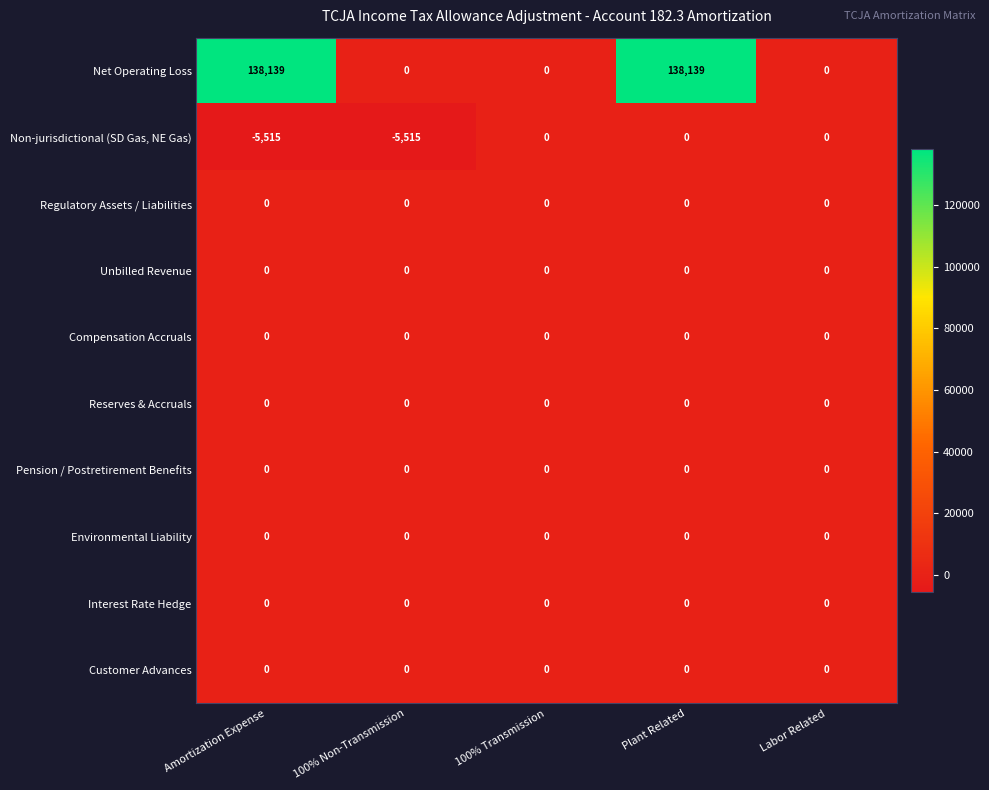

Between 100% Non-Transmission and Labor Related, which series saw the biggest shift?

Non-jurisdictional (SD Gas, NE Gas)